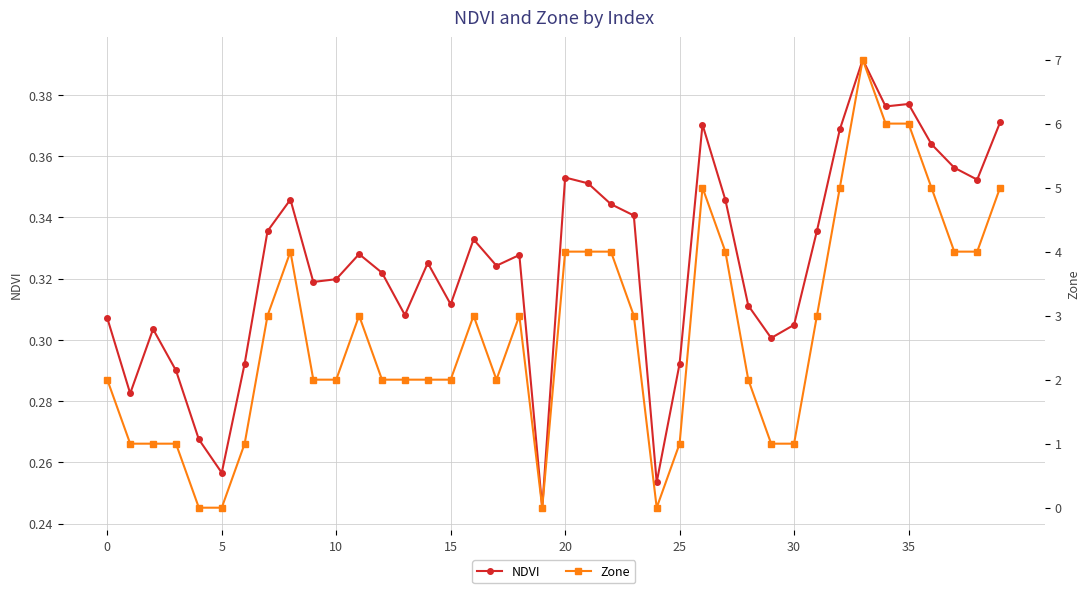

Does the chart display data point markers on the line(s)?

Yes